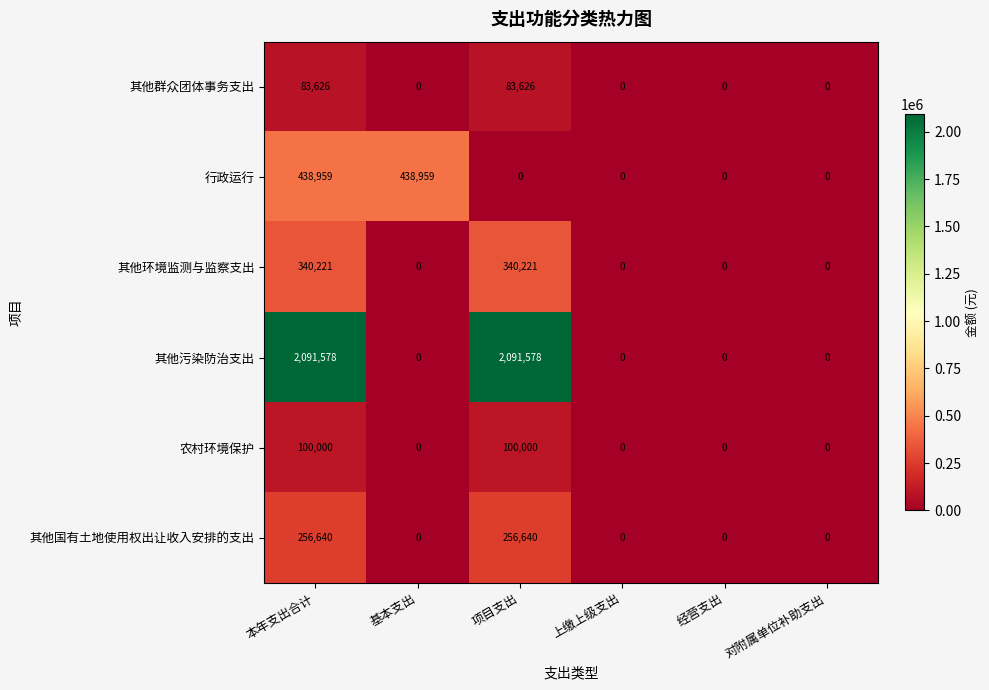

What is the average value of the 其他国有土地使用权出让收入安排的支出 series?

85547